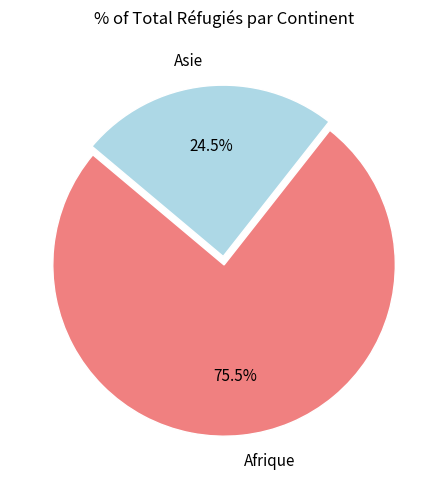

What is the ratio of the value at Asie to the value at Afrique?

0.3